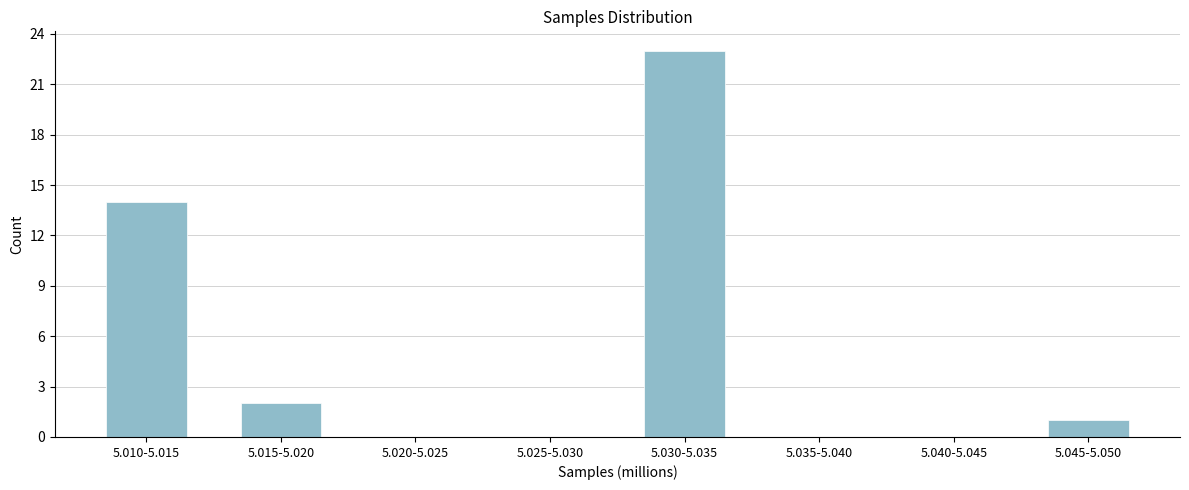

Reading right to left, extract all data points from this chart.

5.045-5.050=1	5.040-5.045=0	5.035-5.040=0	5.030-5.035=23	5.025-5.030=0	5.020-5.025=0	5.015-5.020=2	5.010-5.015=14